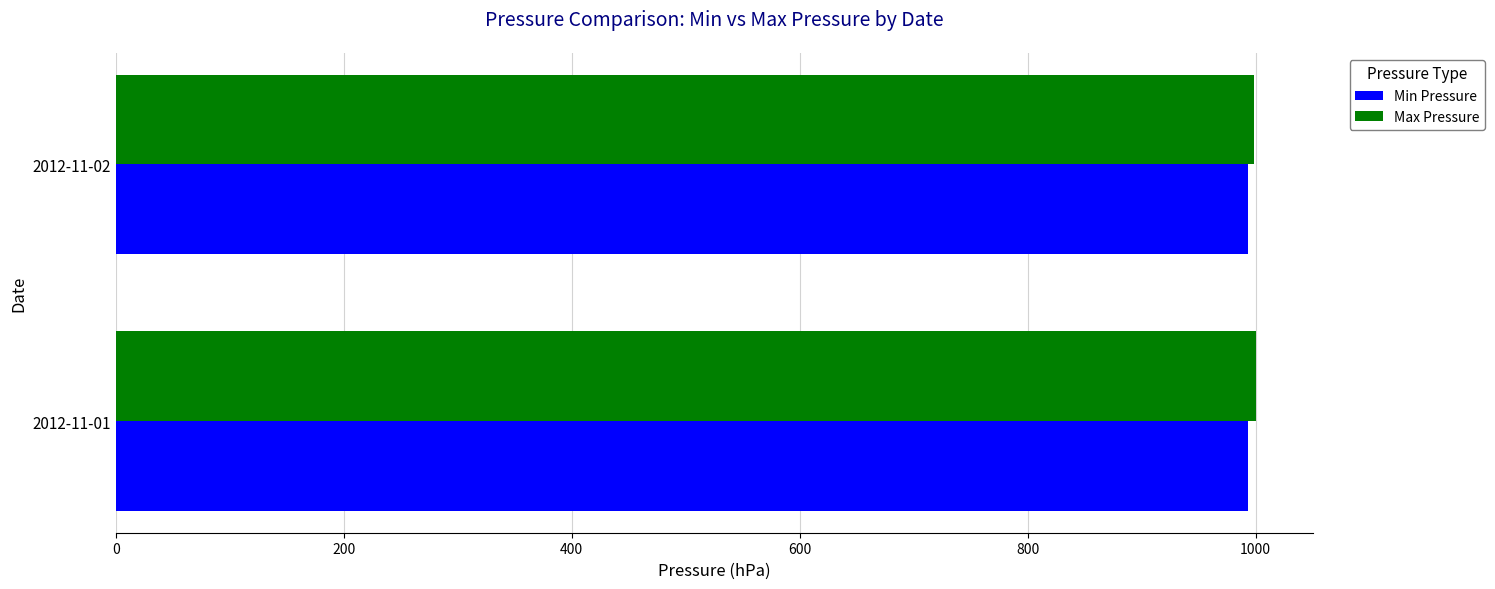

What is the sum of all Max Pressure values?

1999